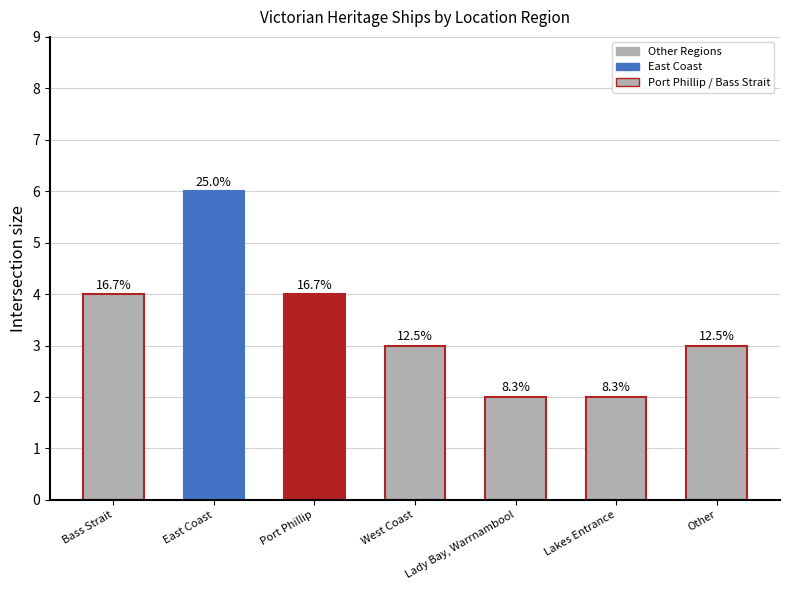

What is the value of the 1st bar from the left?

4